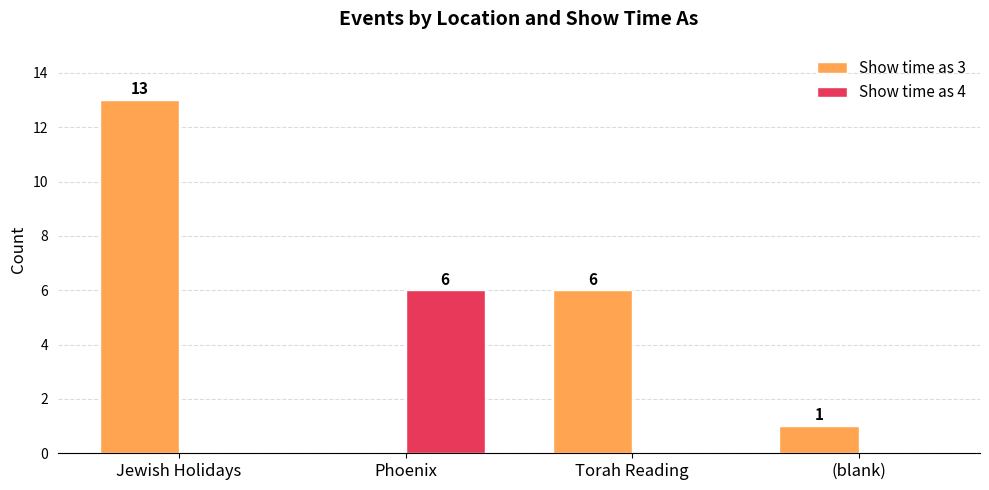

Which series has the largest total across all categories?

Show time as 3